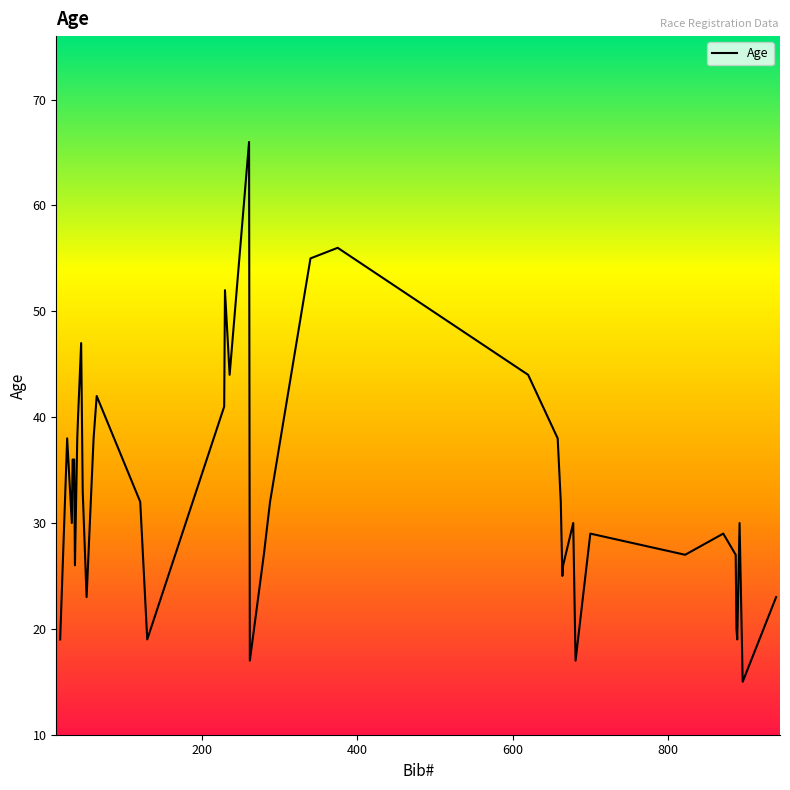

How many distinct data groups are displayed?

1